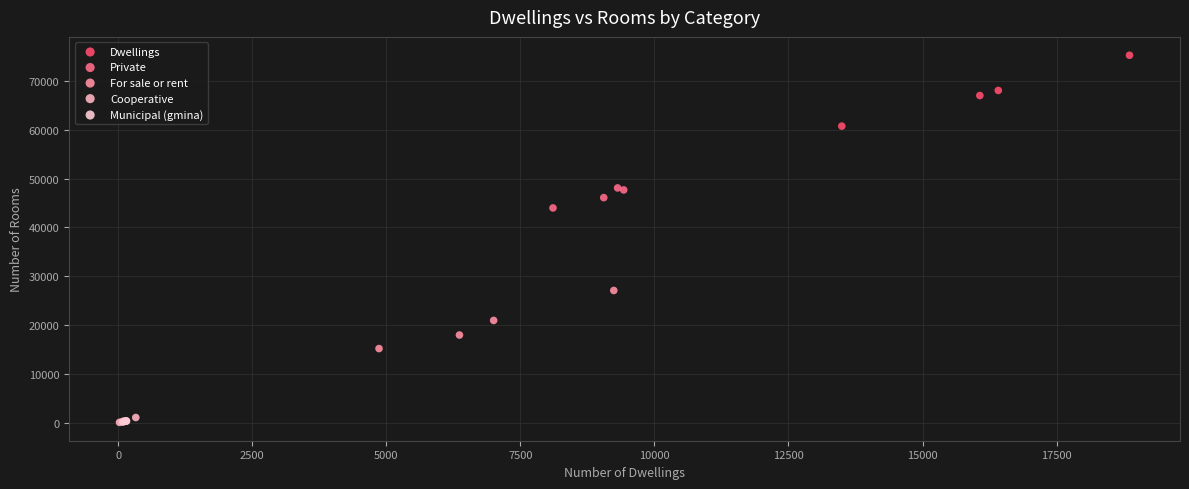

Which series has the widest spread of Y values?

Dwellings